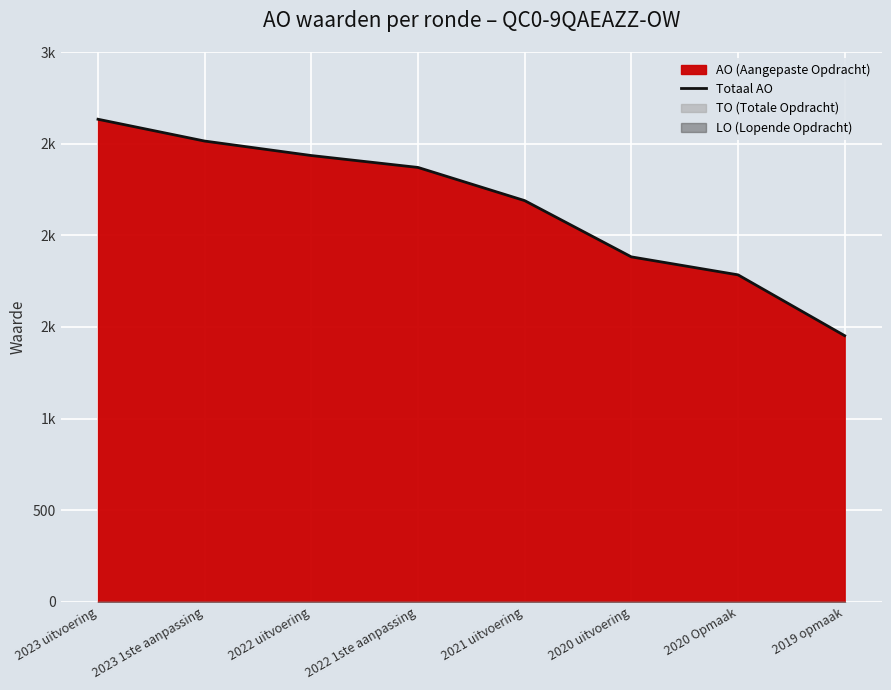

Rank the categories by value from lowest to highest.

2019 opmaak, 2020 Opmaak, 2020 uitvoering, 2021 uitvoering, 2022 1ste aanpassing, 2022 uitvoering, 2023 1ste aanpassing, 2023 uitvoering